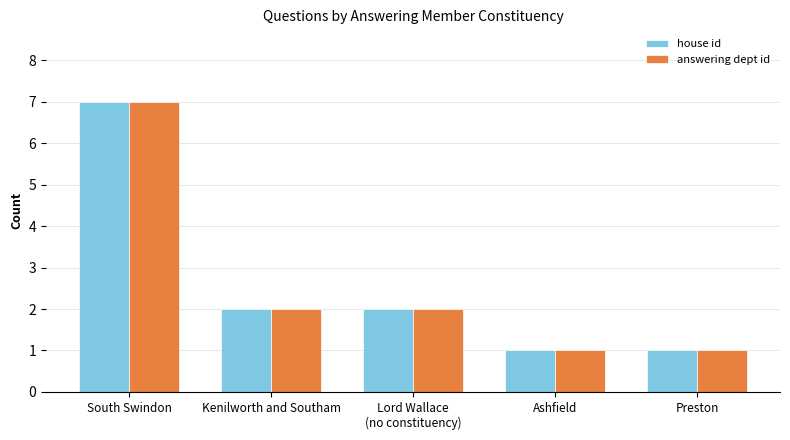

What is the smallest value displayed?

1